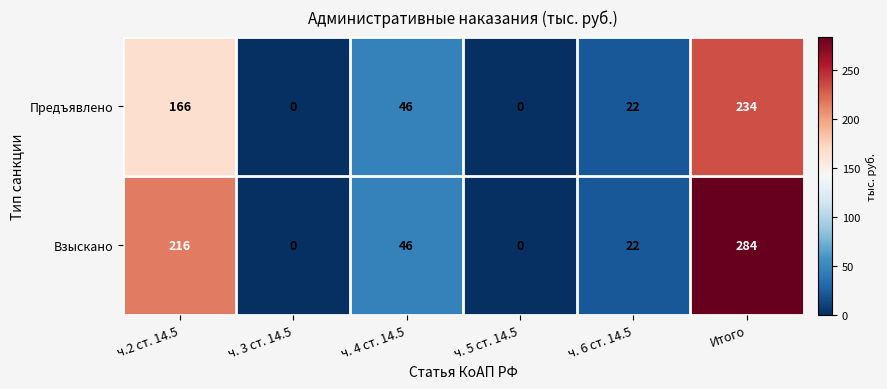

True or false: Взыскано has a value of 29 at ч. 6 ст. 14.5.

False